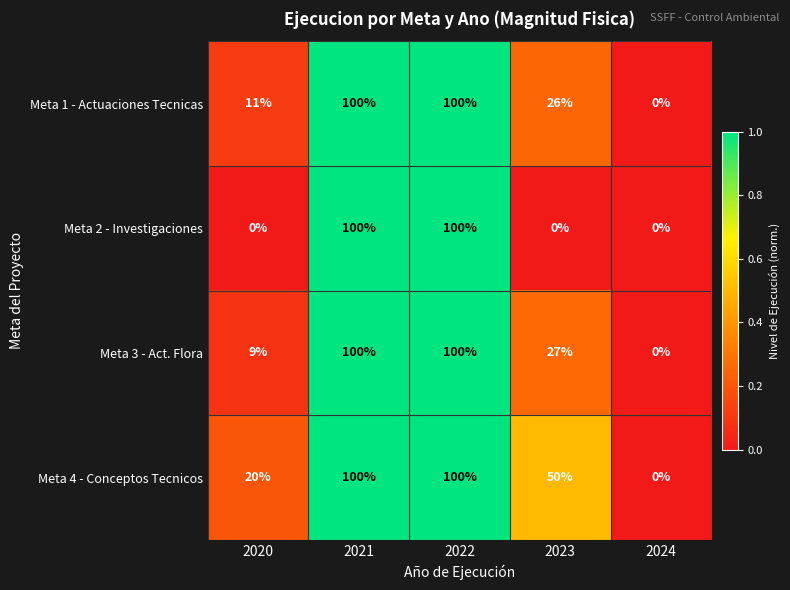

How many distinct data groups are displayed?

4